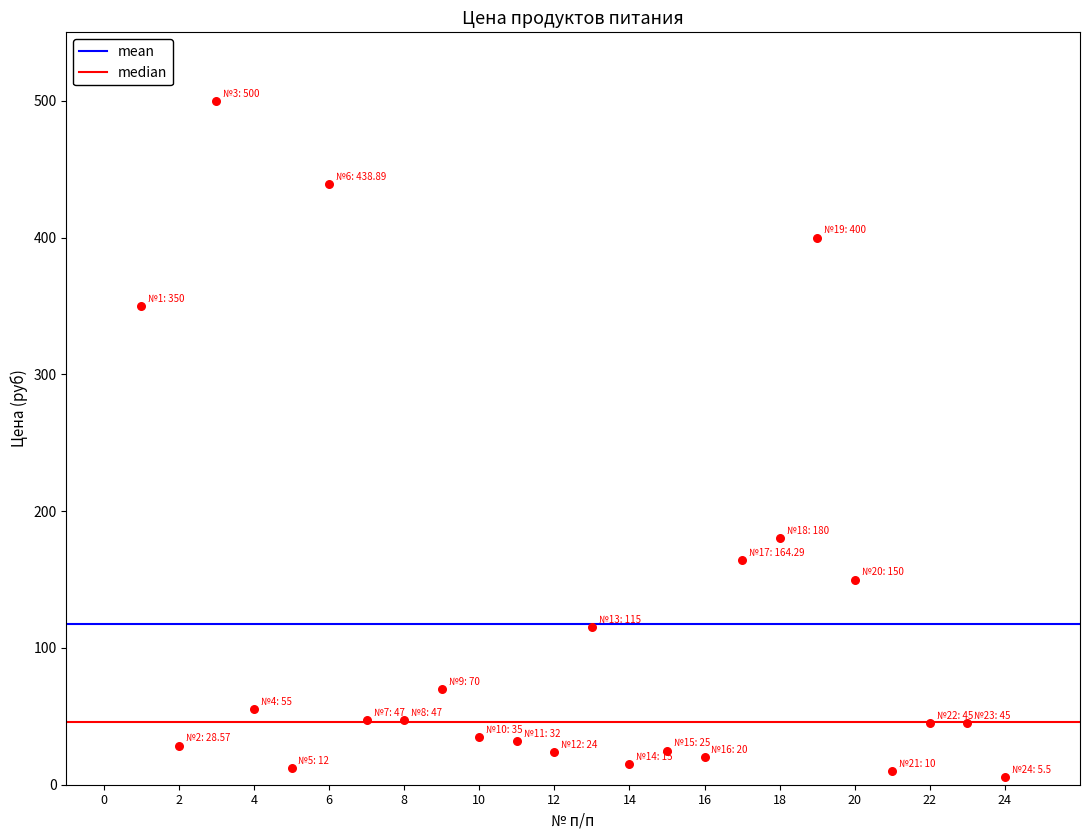

What Y value in the scatter plot is closest to 252?

180.0